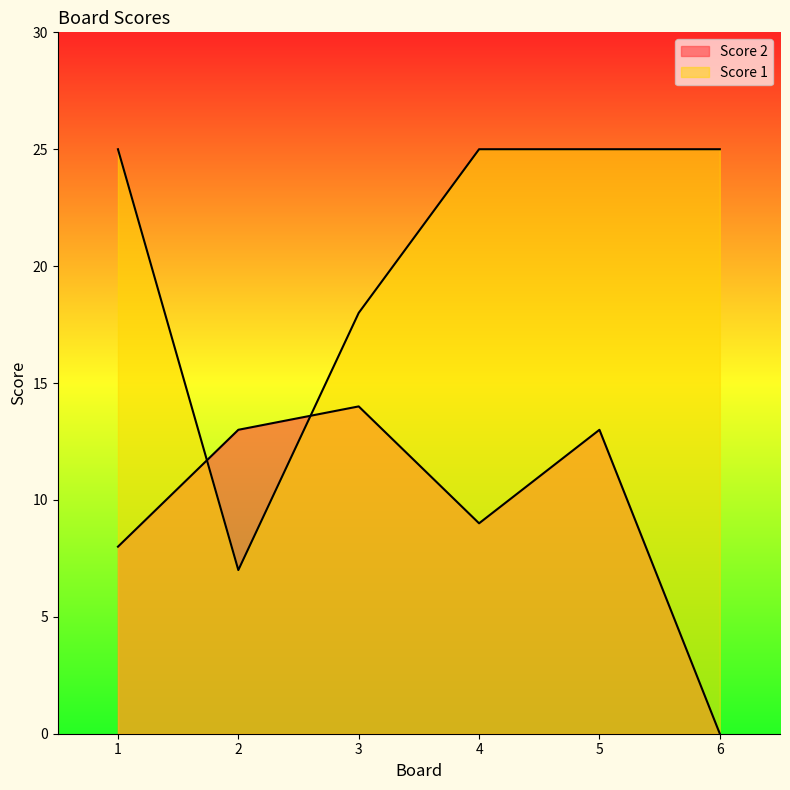

Which label corresponds to the largest value in the chart?

1